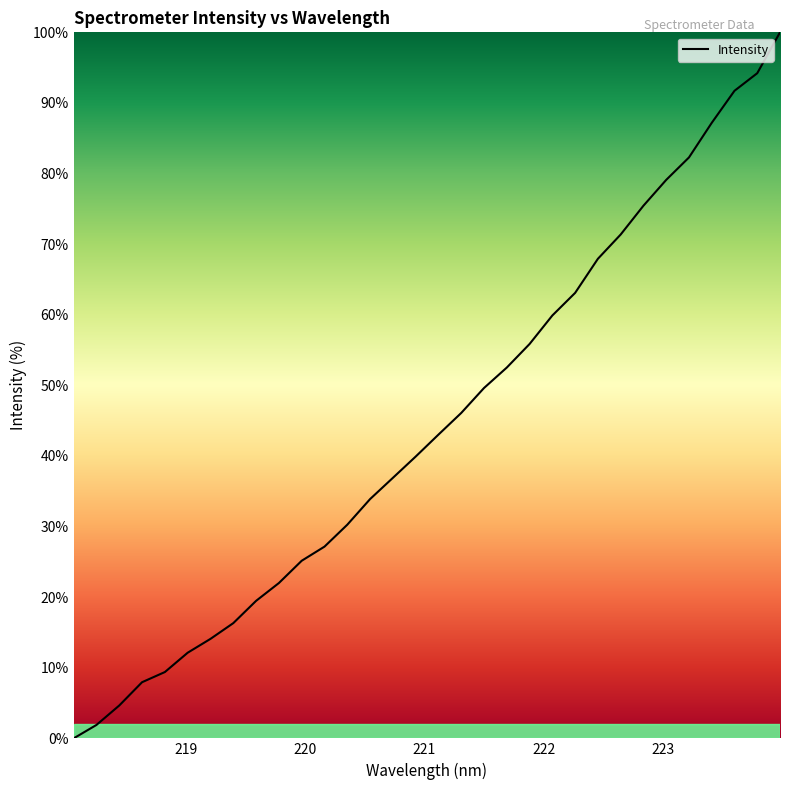

Count the number of data series in this chart.

1